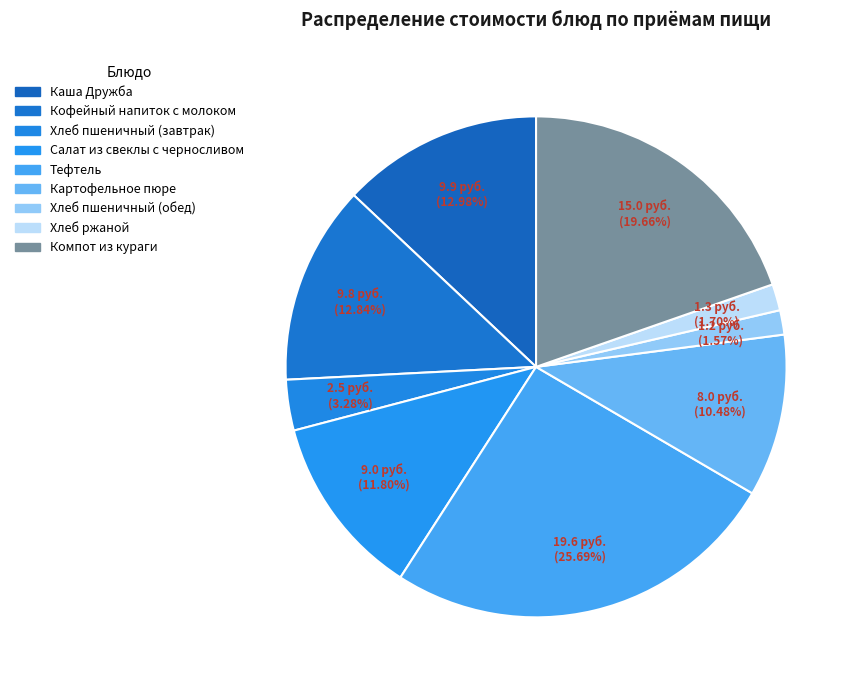

How many slices are in this pie chart?

9